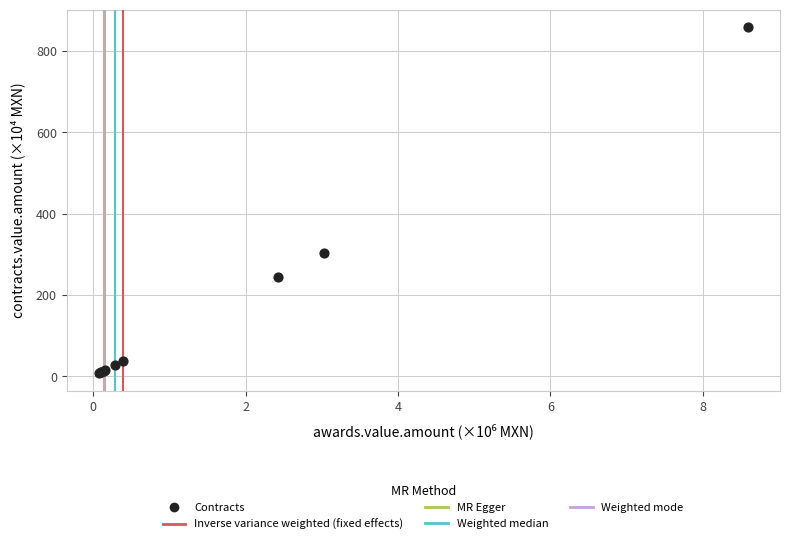

What Y value in the scatter plot is closest to 433?

302.7